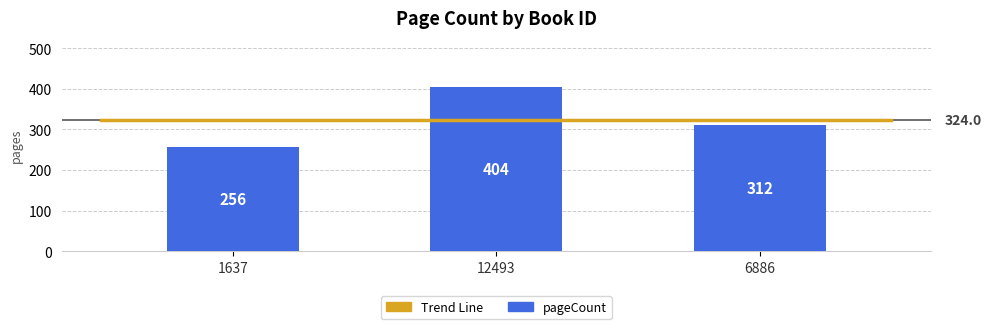

True or false: the data shows 178 at 12493.

False